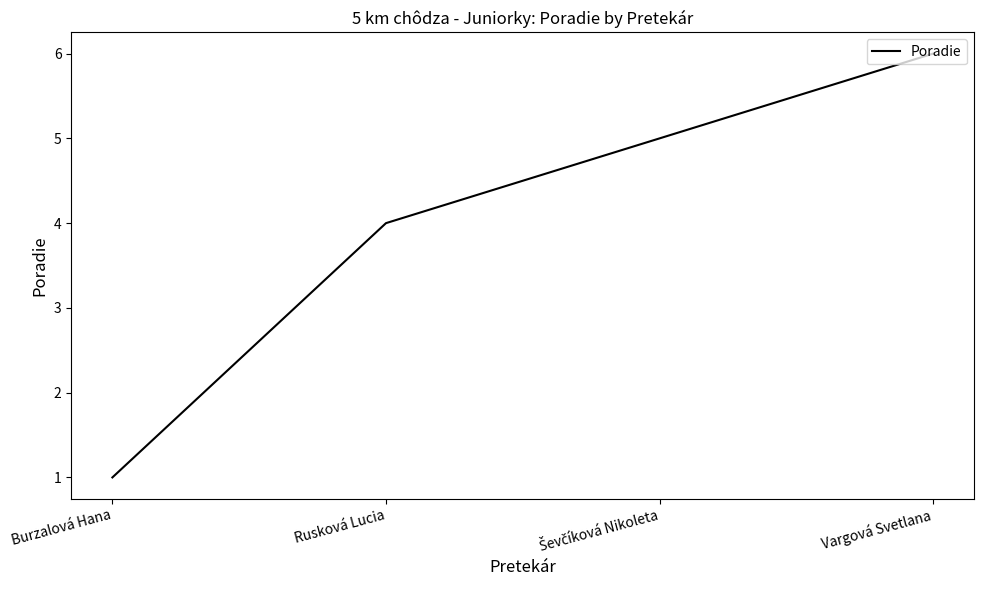

How many lines are shown in the chart?

1